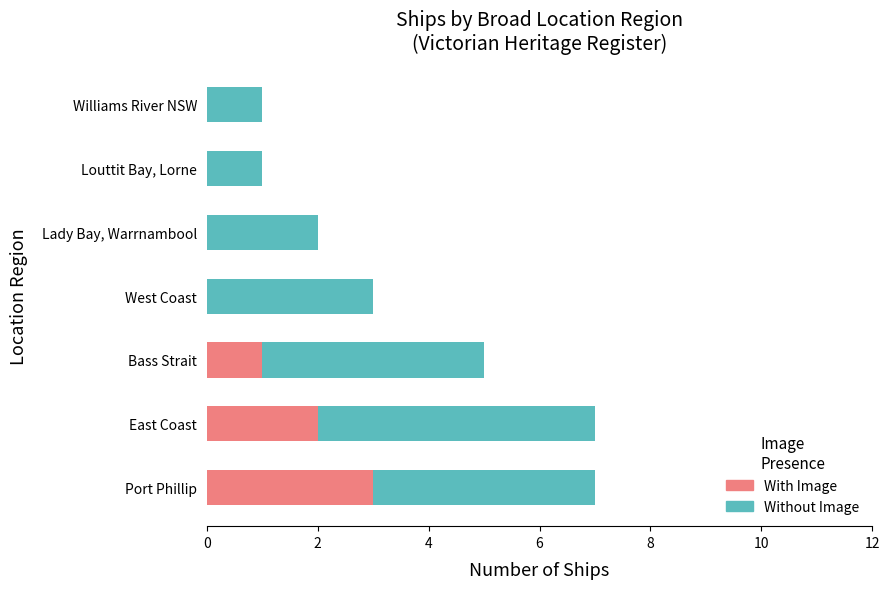

Is it true that With Image equals 1 at East Coast?

False